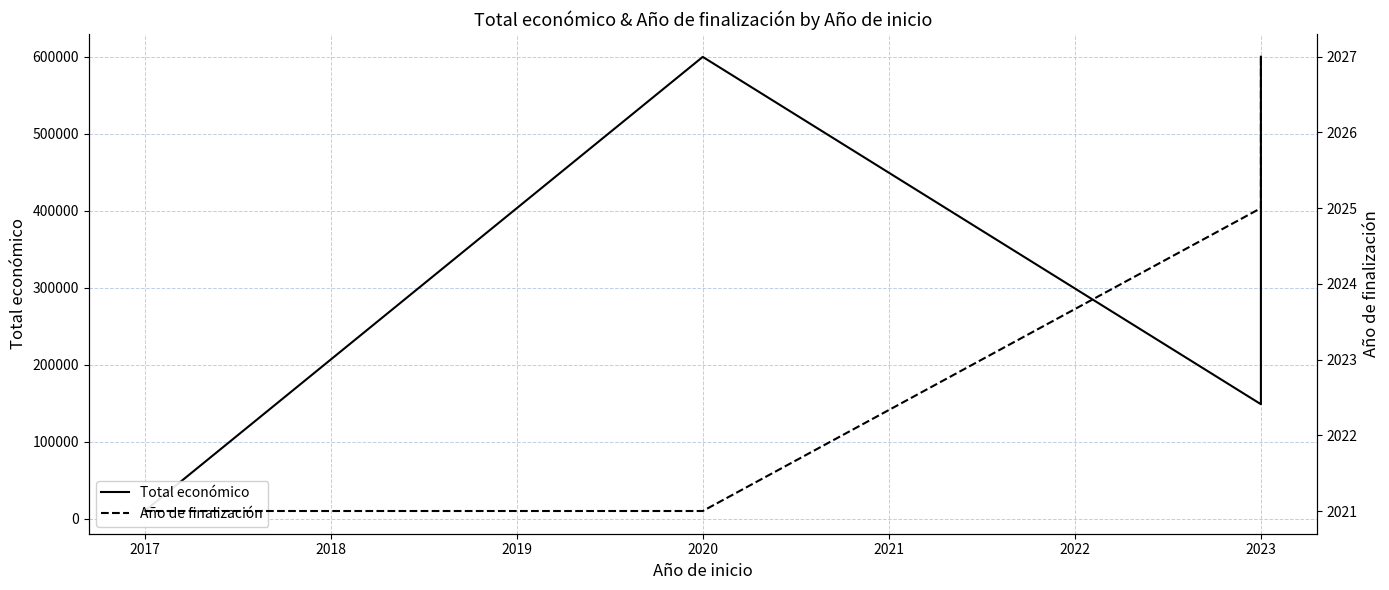

What is the lowest value of the Año de finalización series?

2021